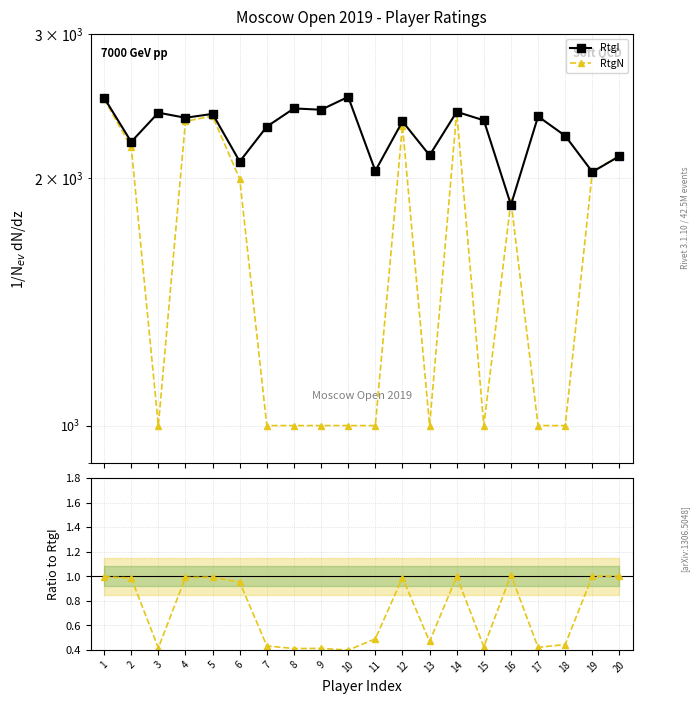

How many distinct data groups are displayed?

3